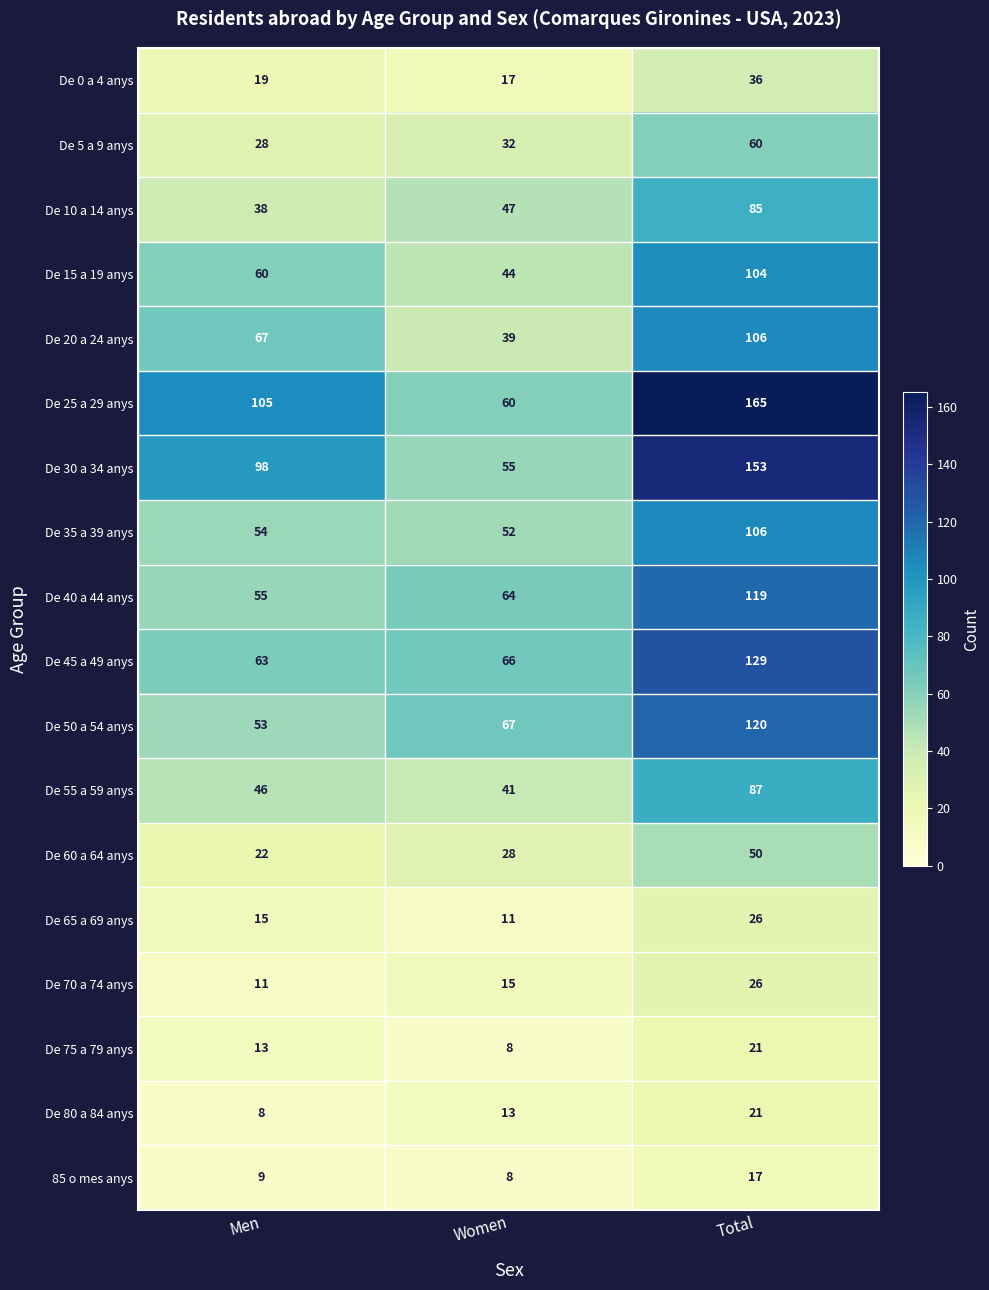

Read the De 0 a 4 anys value at Men, to the nearest 5.

20